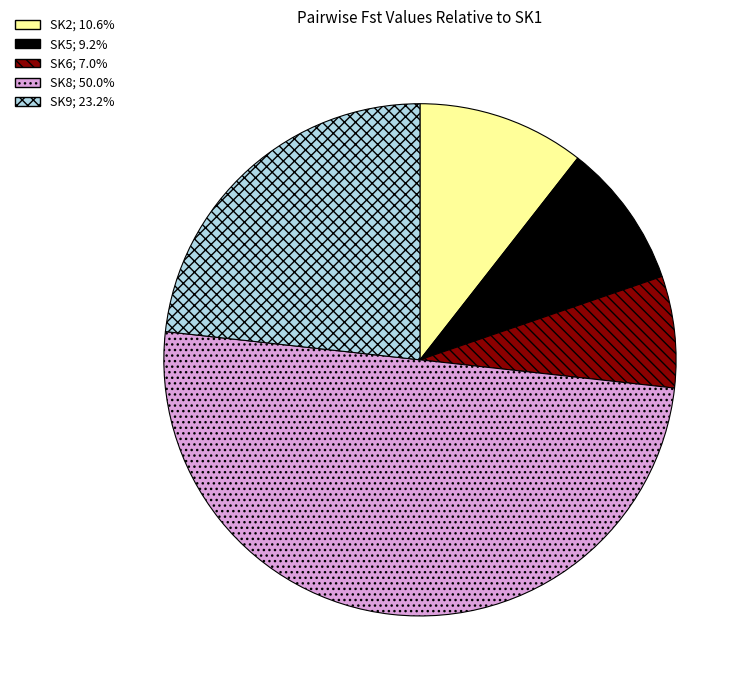

Between SK8 and SK2, which is larger?

SK8